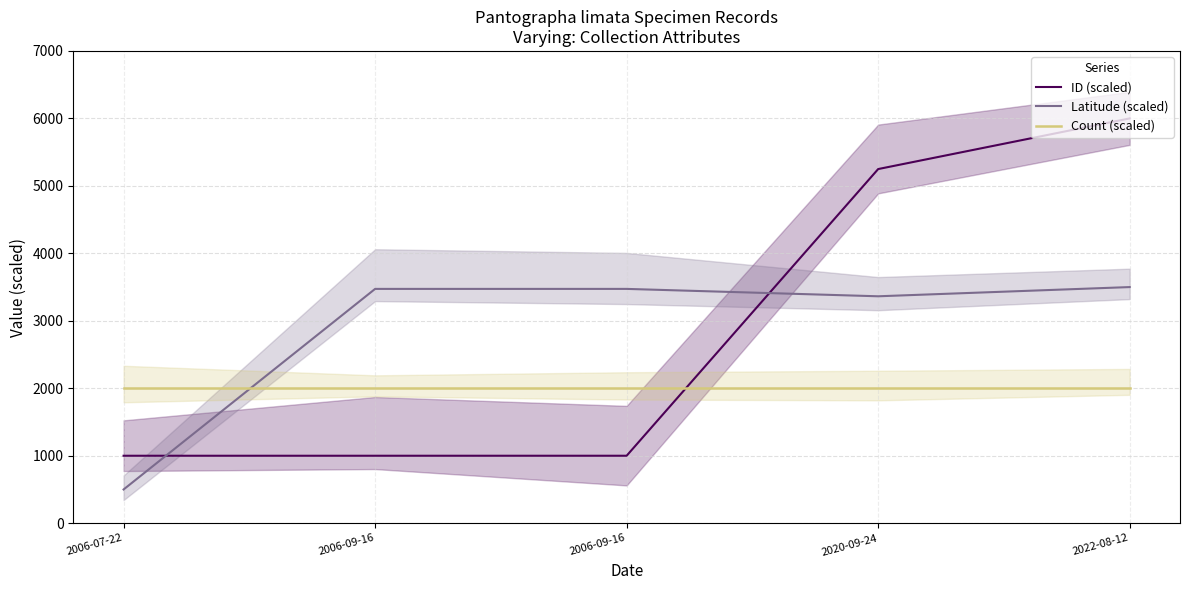

Reading left to right, list all the values displayed in this chart.

ID (scaled): 2006-07-22=1000.0	2006-09-16=1000.0	2006-09-16=1000.0	2020-09-24=5249.2	2022-08-12=6000.0
Latitude (scaled): 2006-07-22=500.0	2006-09-16=3473.0	2006-09-16=3473.0	2020-09-24=3363.4	2022-08-12=3500.0
Count (scaled): 2006-07-22=2000.0	2006-09-16=2000.0	2006-09-16=2000.0	2020-09-24=2000.0	2022-08-12=2000.0